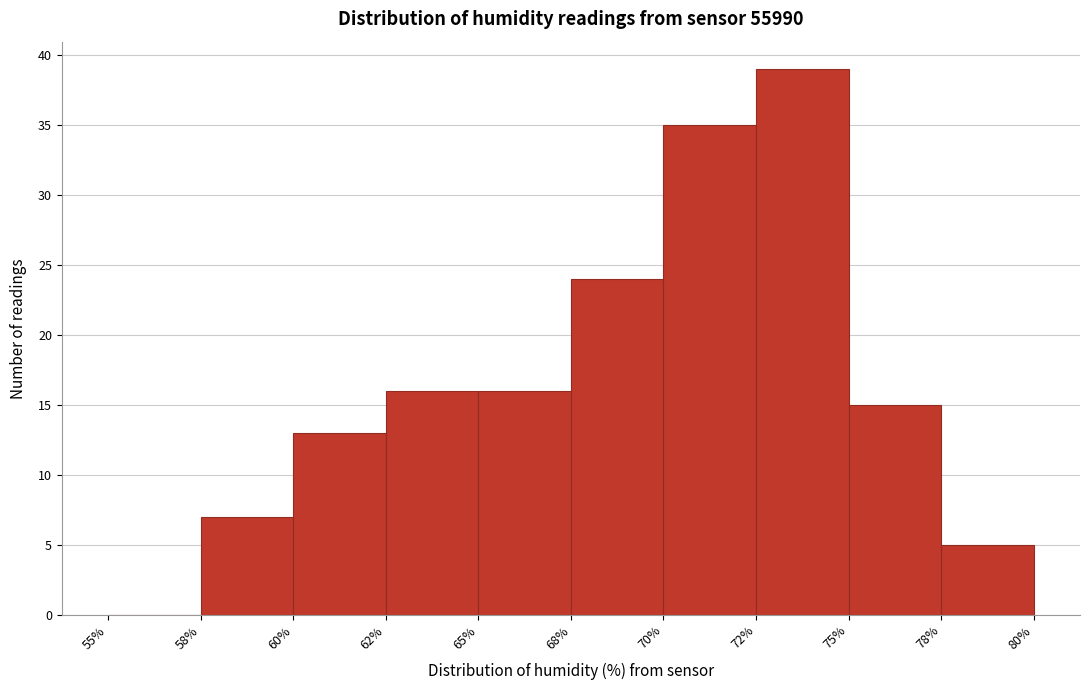

Reading right to left, extract all data points from this chart.

78%=5	75%=15	72%=39	70%=35	68%=24	65%=16	62%=16	60%=13	58%=7	55%=0